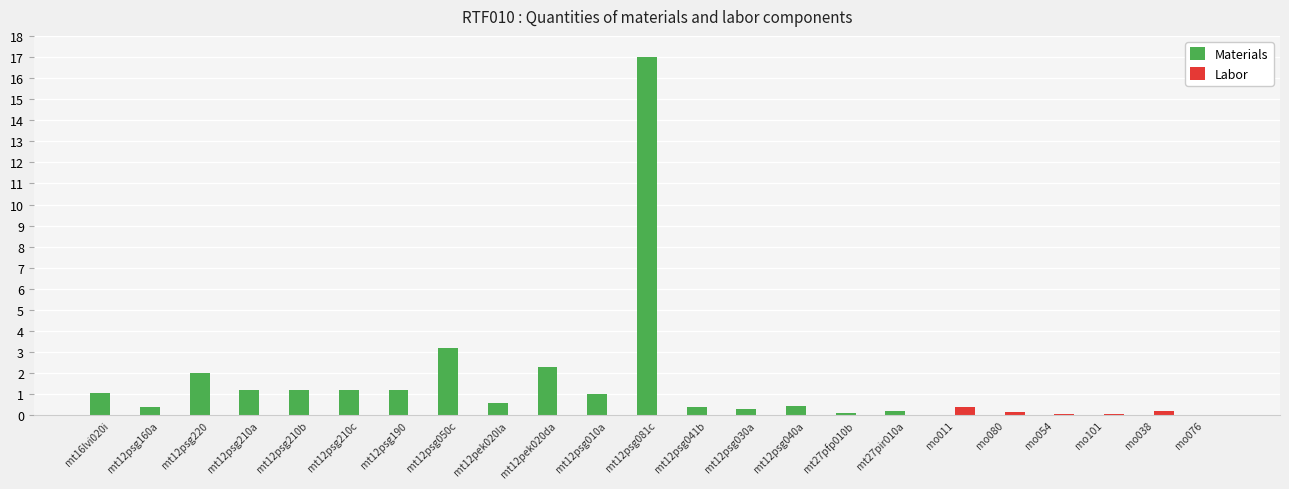

Which category has the highest value across all series?

mt12psg081c